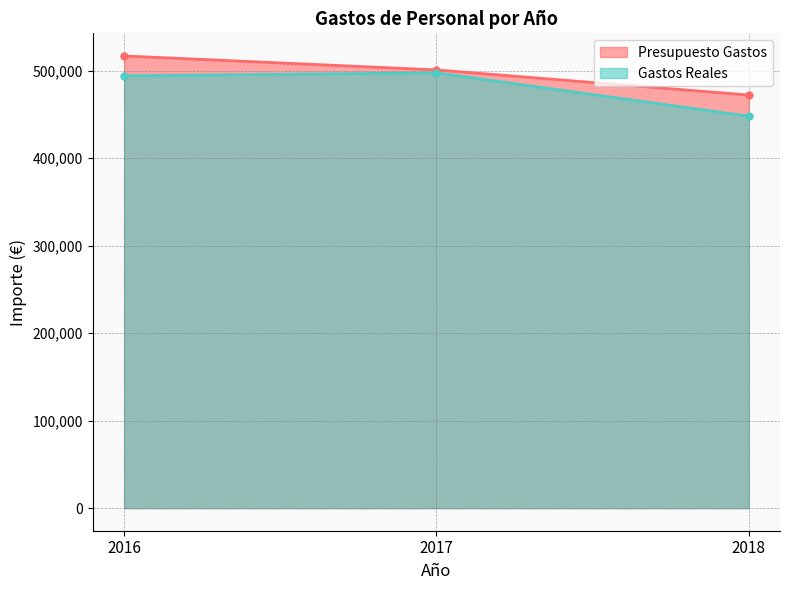

Reading left to right, list all the values displayed in this chart.

Presupuesto Gastos: 2016=516726.0	2017=500770.0	2018=472036.0
Gastos Reales: 2016=493962.4	2017=497468.8	2018=447833.4